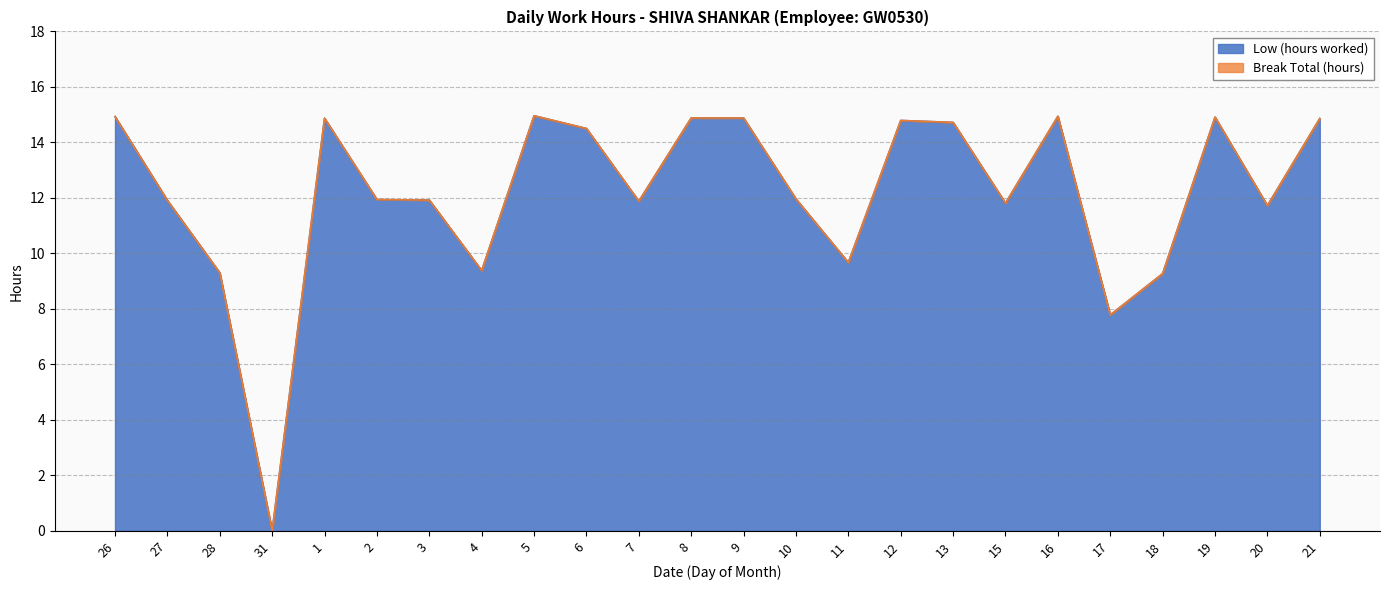

How many lines are shown in the chart?

2